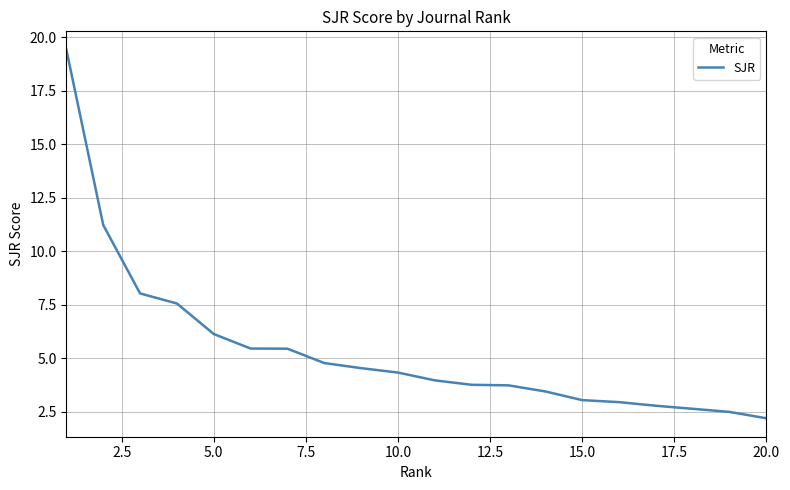

What is the greatest value displayed?

19.4